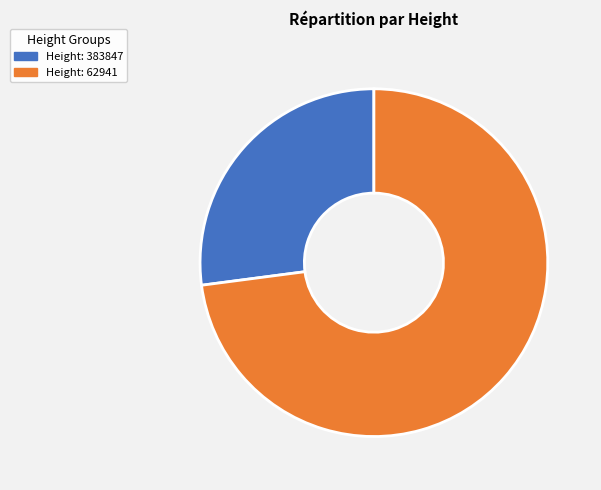

Is there a majority slice in this chart?

Yes